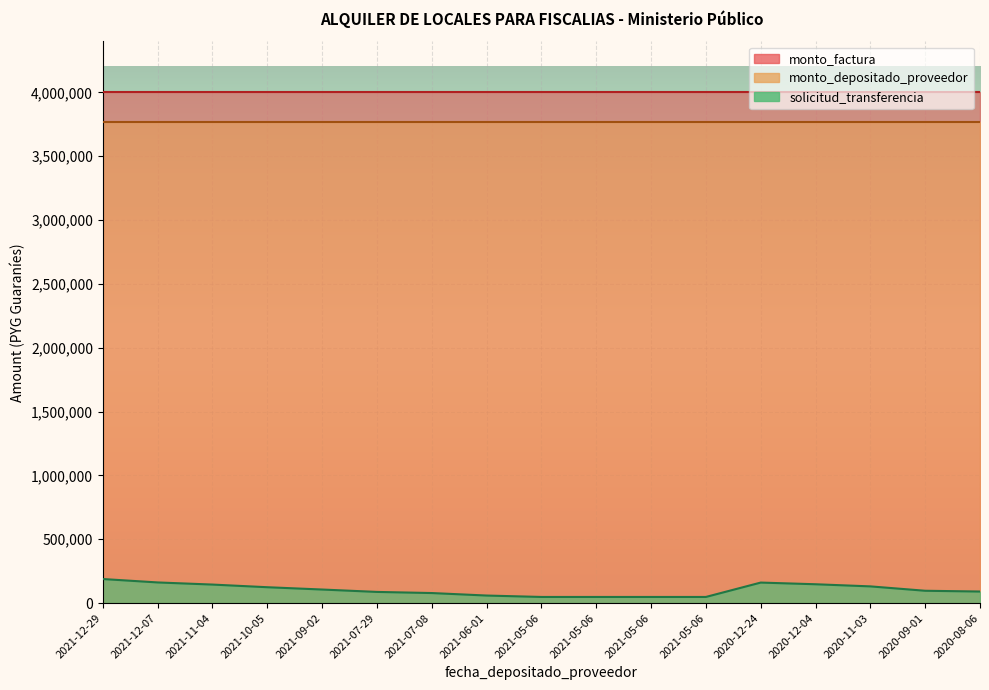

Where is the first local maximum for solicitud_transferencia?

2020-12-24